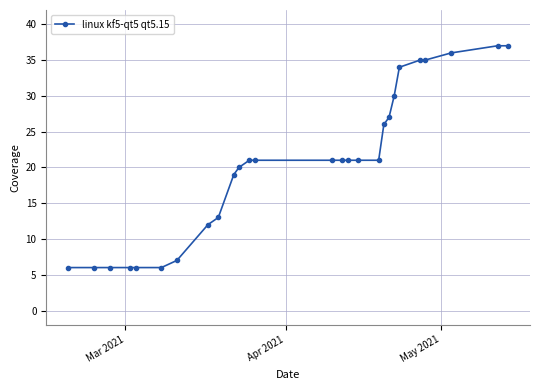

What is the value of the 12th point from the left?

21